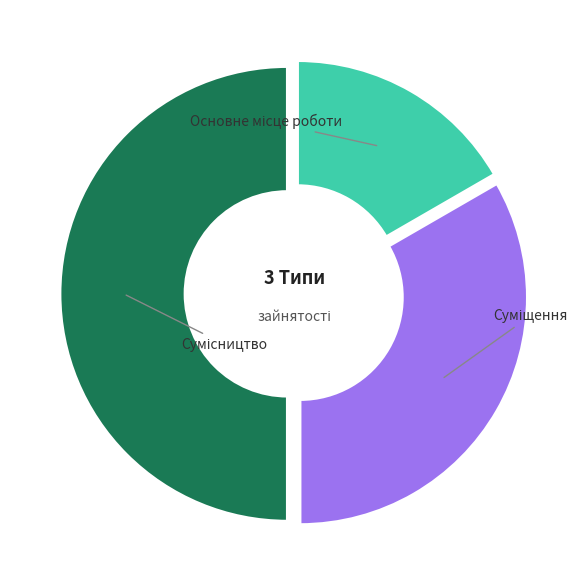

To the nearest percent, what is the difference between the Основне місце роботи and Сумісництво slice percentages?

33%